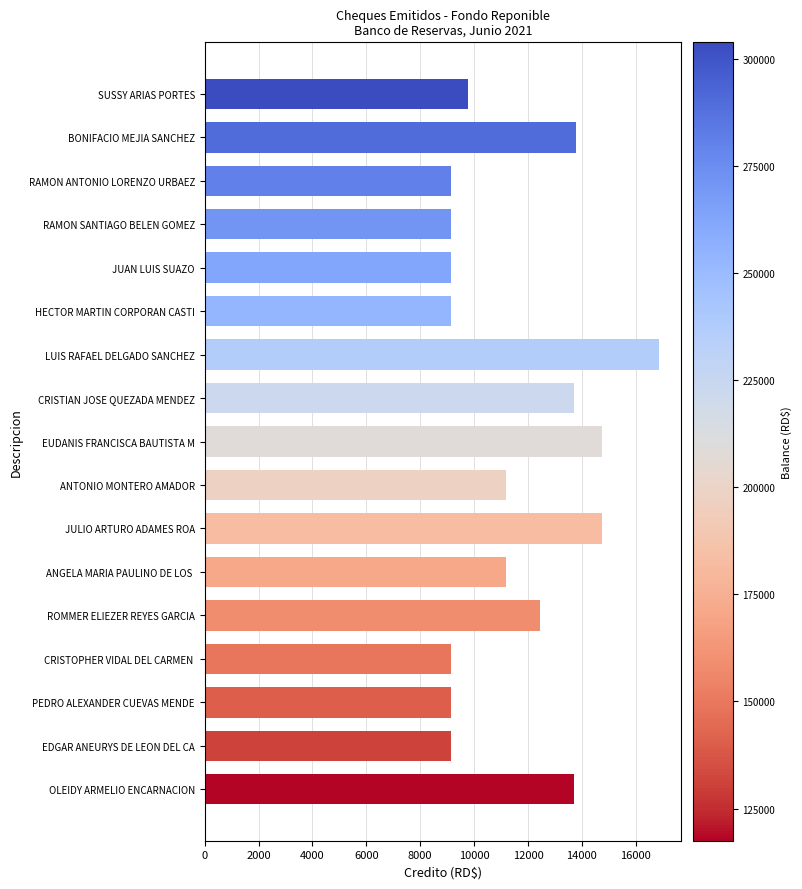

Reading bottom to top, extract all data points from this chart.

13700.0	9150.0	9150.0	9150.0	12450.0	11200.0	14750.0	11200.0	14750.0	13700.0	16850.0	9150.0	9150.0	9150.0	9150.0	13800.0	9774.9